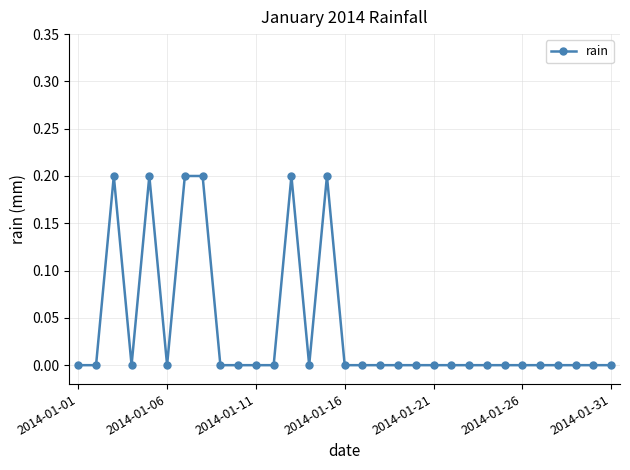

True or false: the data has more than 1 interior local peaks.

True